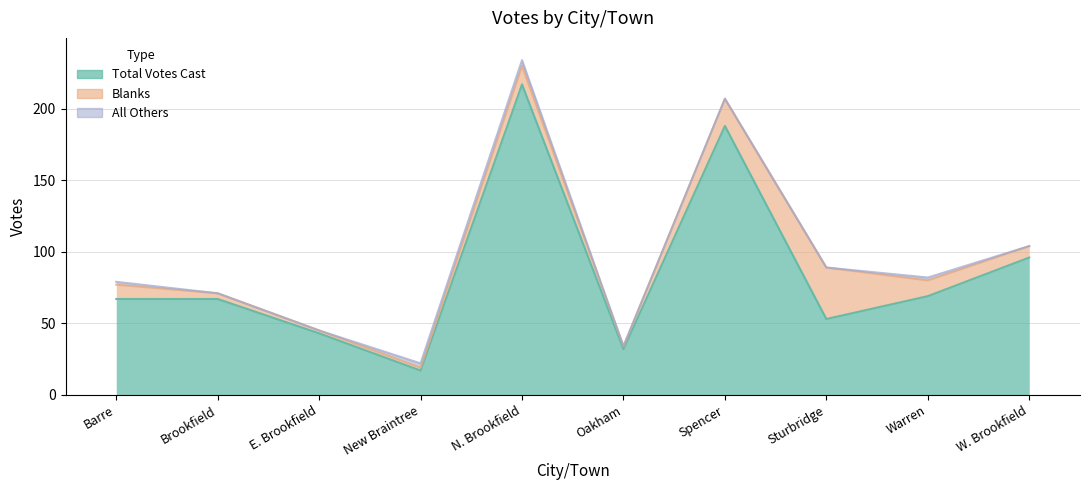

At which category is the sum across all series the highest?

N. Brookfield